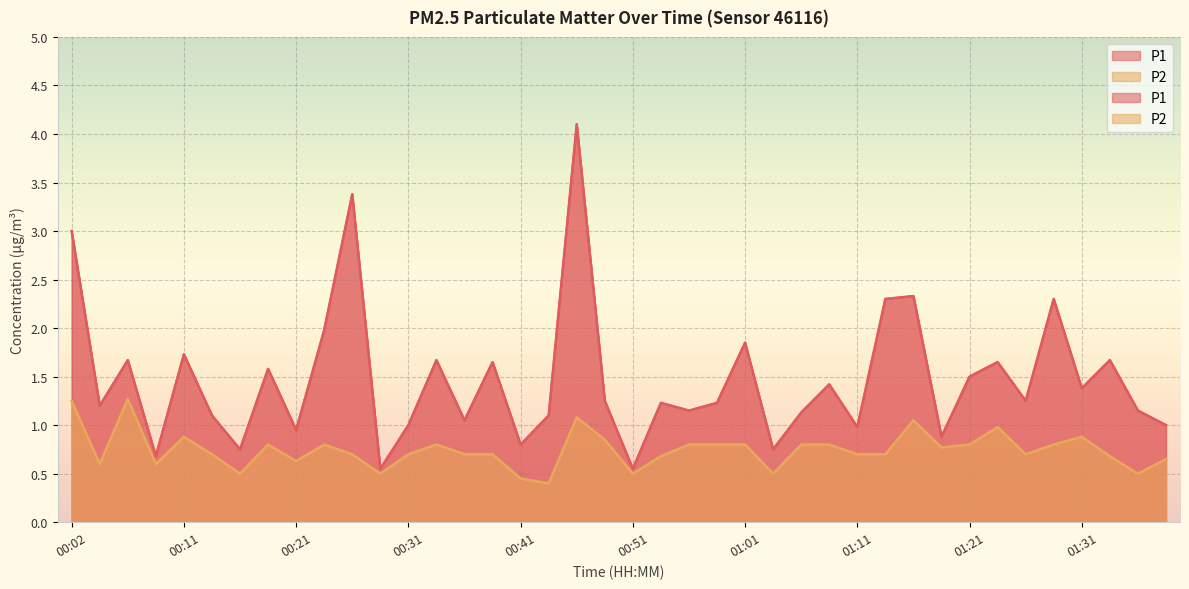

At 01:38, list the series in order from largest to smallest.

P1, P2